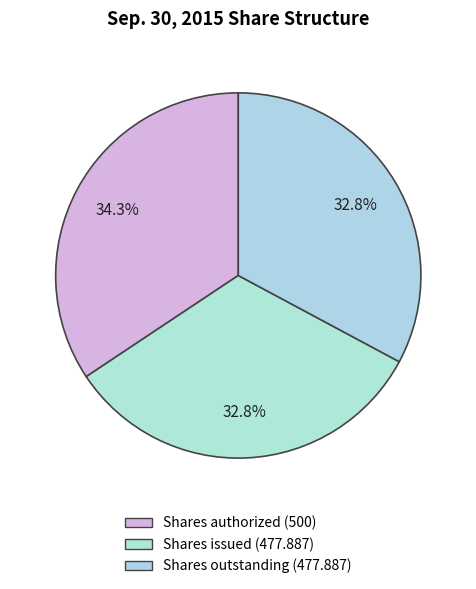

Count the number of slices in the pie.

3